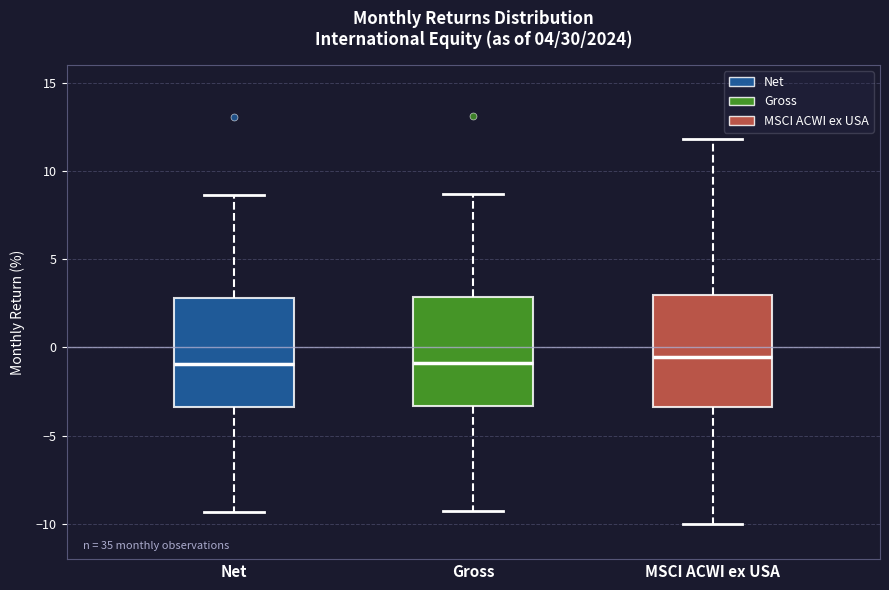

Reading left to right, transcribe this box plot: for each box, give where its median line is, the range the box spans, and where its two whiskers end, as read against the y-axis. The values are not printed on the chart, so give them approximately, as read against the axis.

Net: median -1.0, box -3.5 to 3.0, whiskers -9.5 to 8.5
Gross: median -1.0, box -3.5 to 3.0, whiskers -9.5 to 8.5
MSCI ACWI ex USA: median -0.5, box -3.5 to 3.0, whiskers -10.0 to 12.0